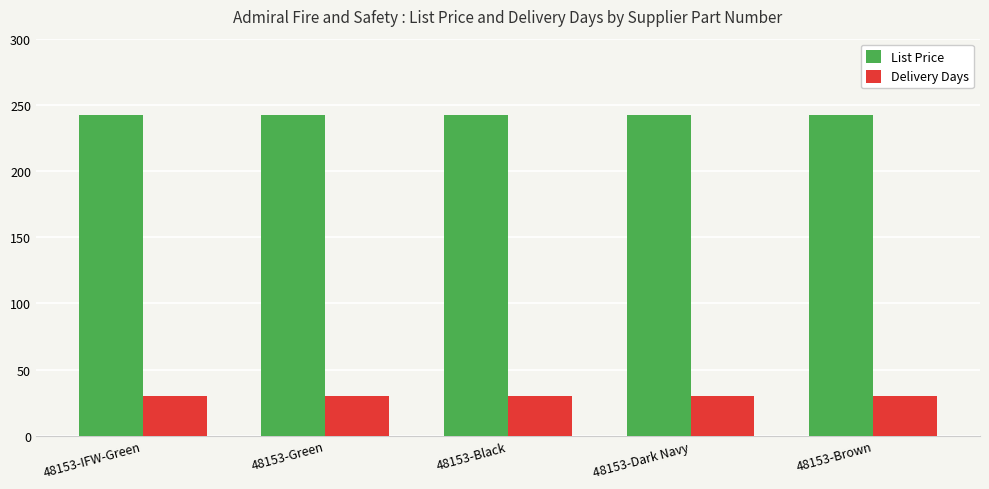

How many data points does each series have?

5